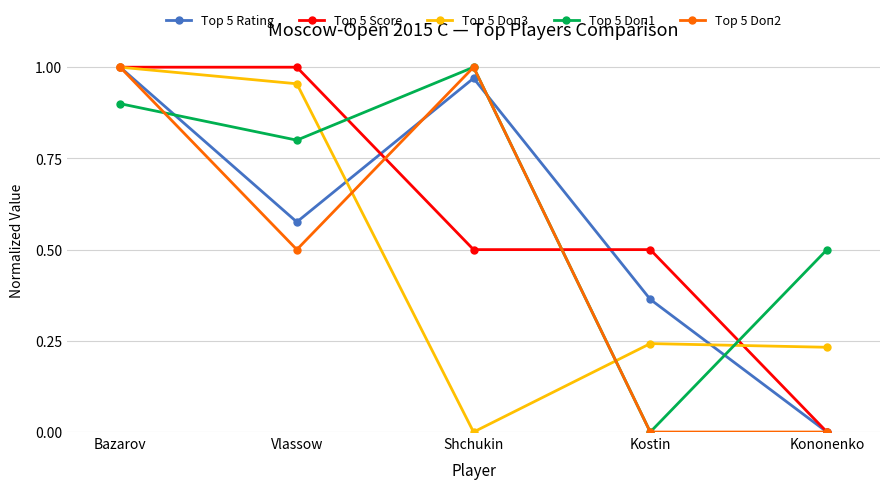

Count the number of categories in the chart.

5